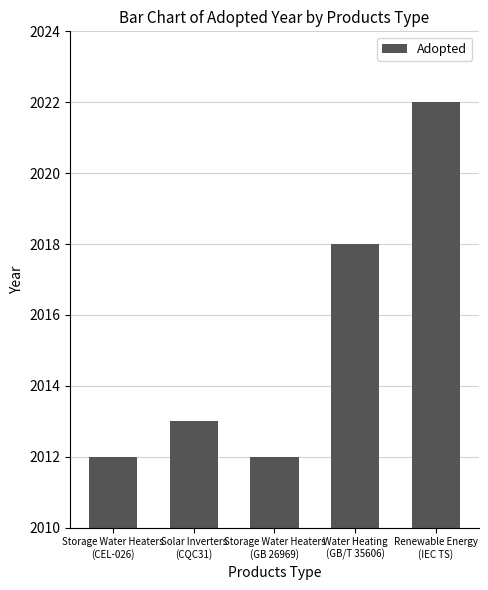

What is the difference between the second highest and minimum values?

6